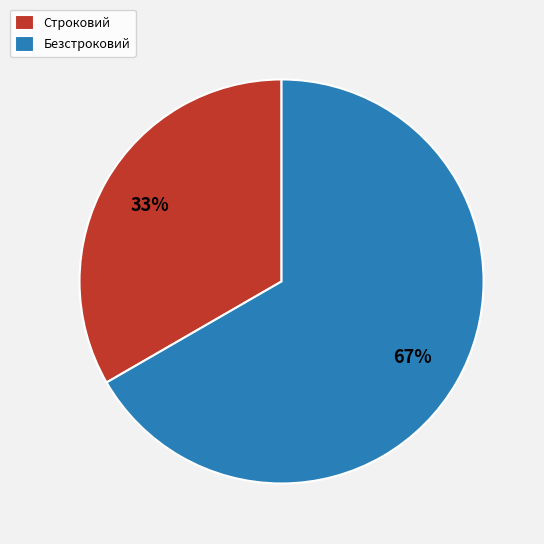

Is Строковий the majority of the pie?

No